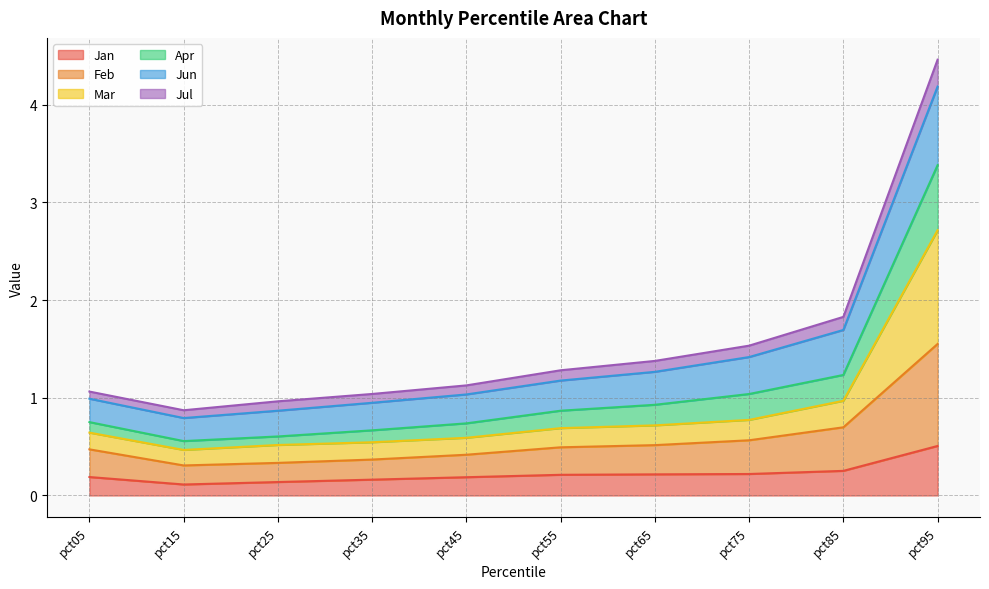

Which category has the lowest value in the Jan series?

pct15